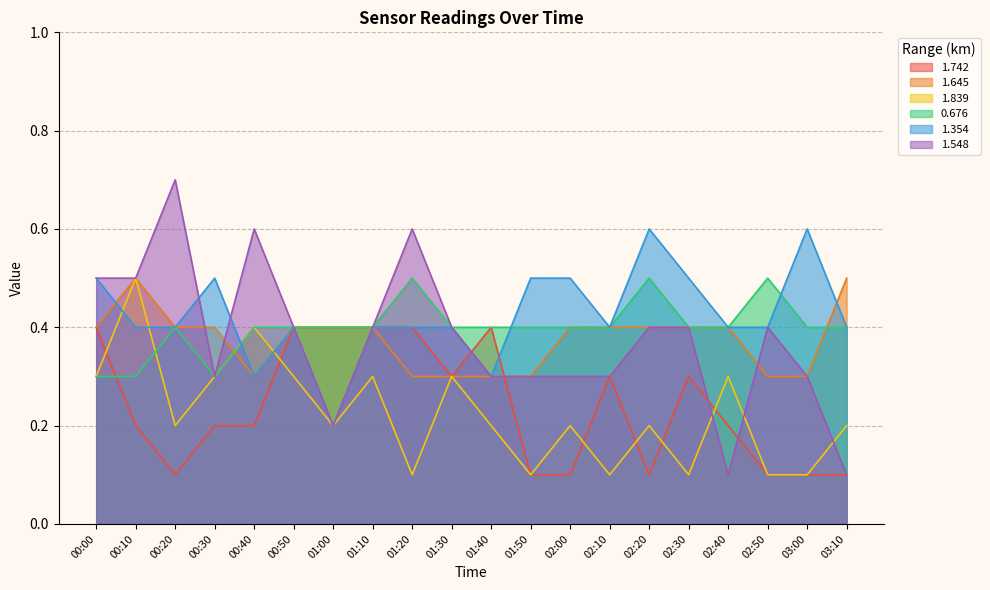

Which series changed the most between 01:20 and 02:40?

1.548